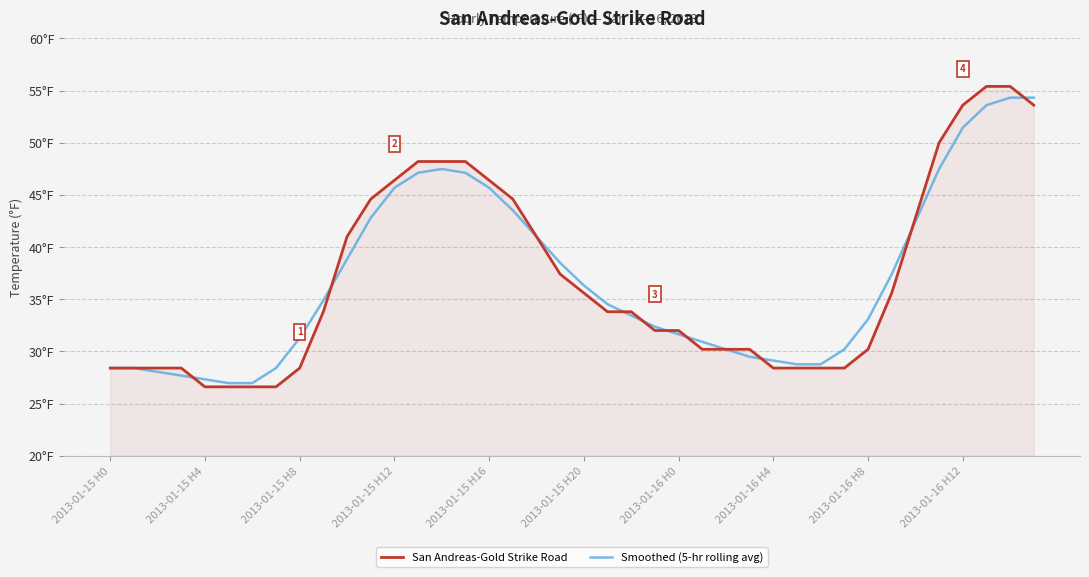

What are all the series names shown in the legend?

San Andreas-Gold Strike Road, Smoothed (5-hr rolling avg)